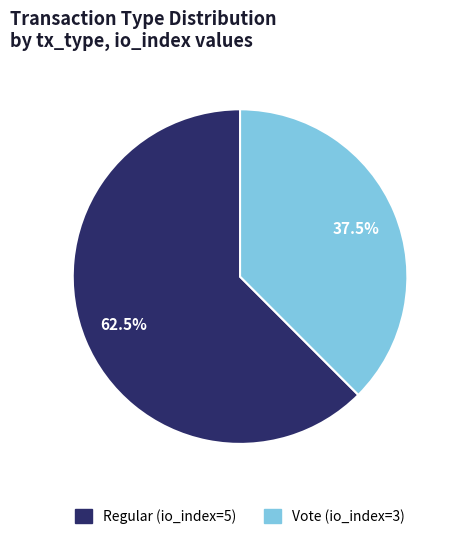

How many segments does this pie chart have?

2